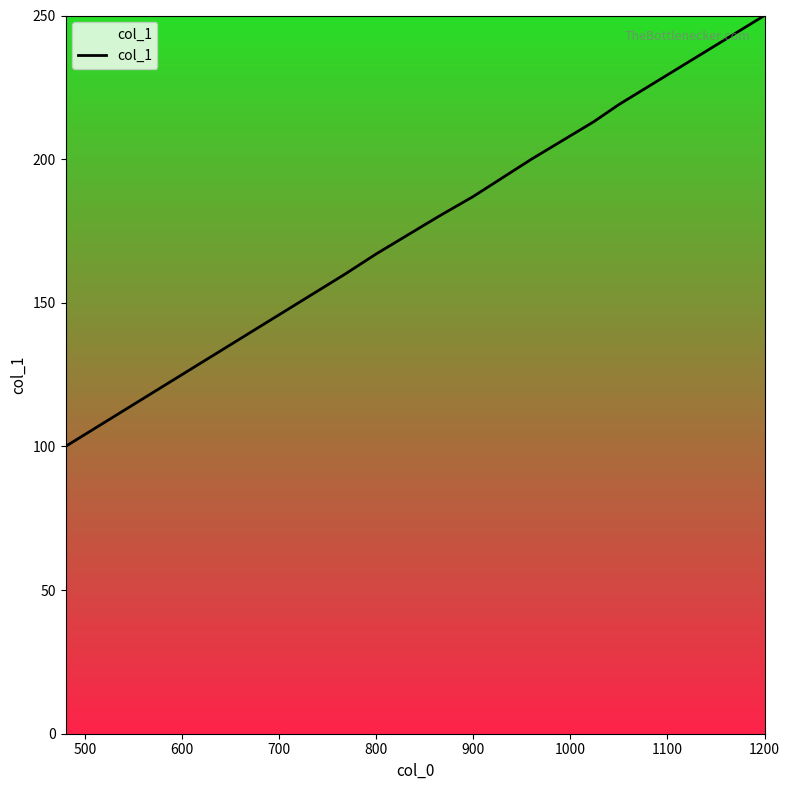

Does the chart display data point markers on the line(s)?

No